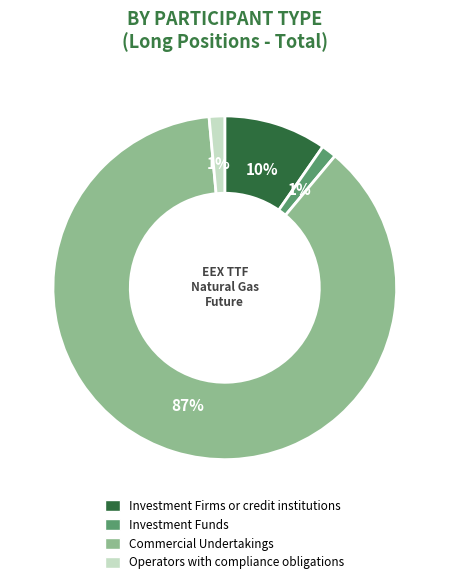

To the nearest percent, what percentage of the pie is Operators with compliance obligations?

1%